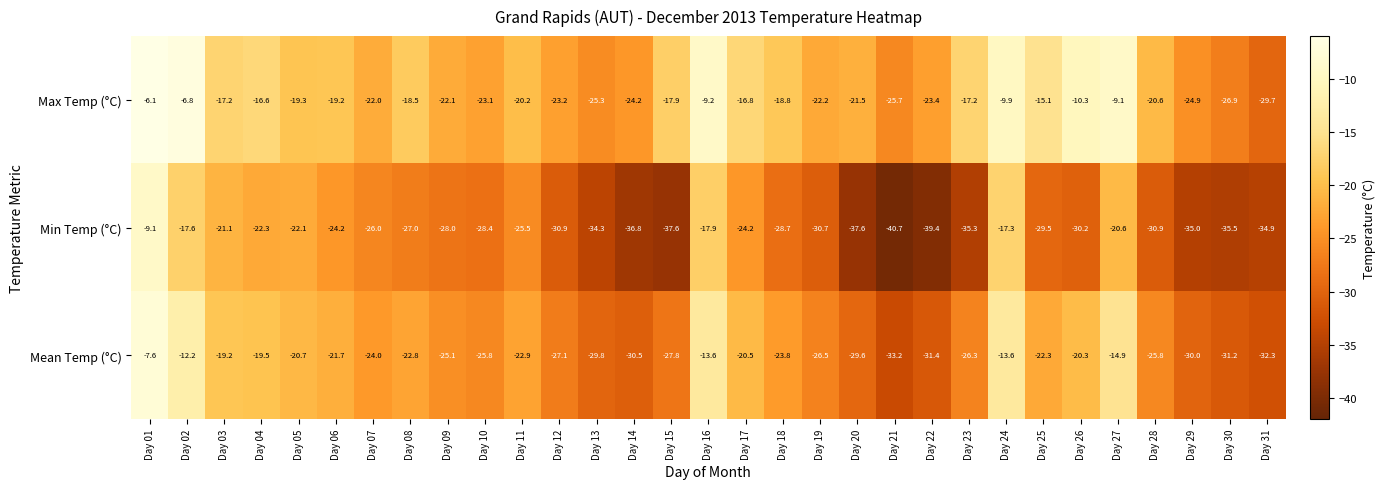

What is the sum of the Max Temp (°C) values at Day 13 and Day 05?

-44.6